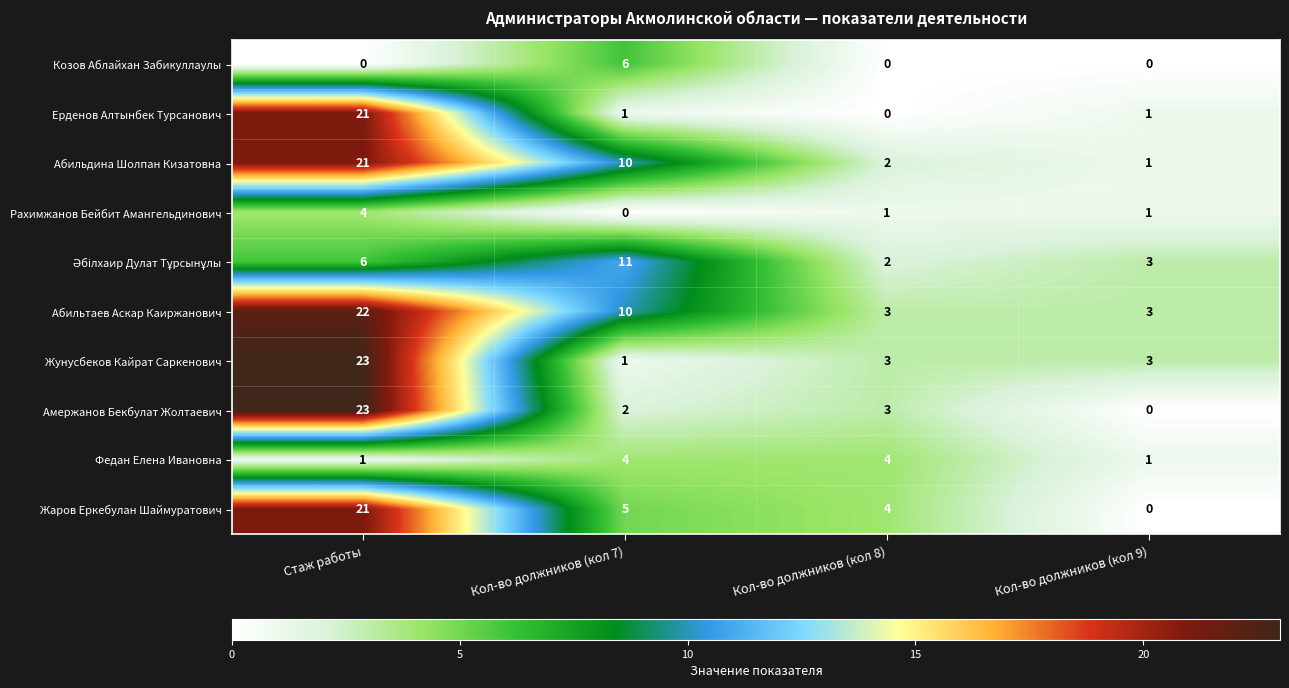

How many categories are shown in the chart?

4